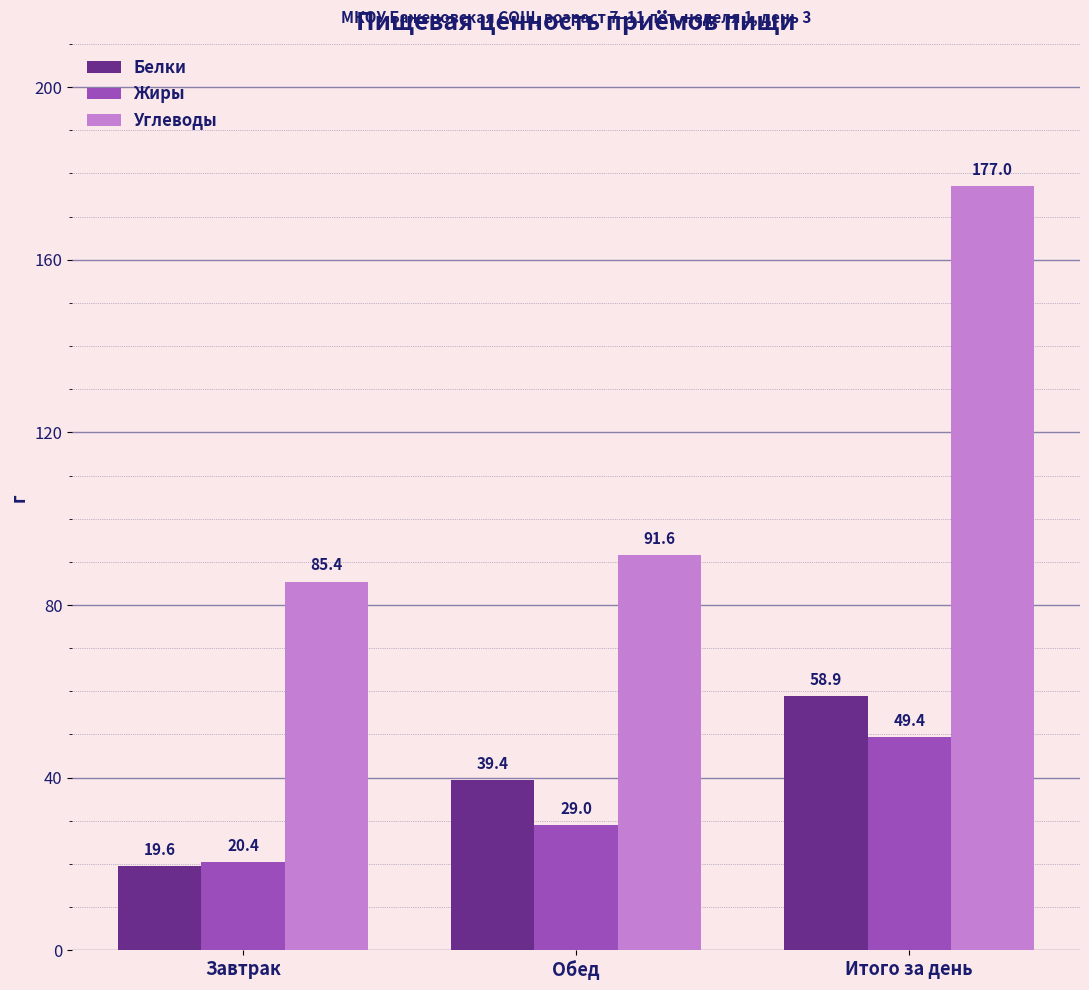

Reading left to right, extract all data points from this chart.

Белки: Завтрак=19.6	Обед=39.4	Итого за день=58.9
Жиры: Завтрак=20.4	Обед=29.0	Итого за день=49.4
Углеводы: Завтрак=85.4	Обед=91.6	Итого за день=177.0